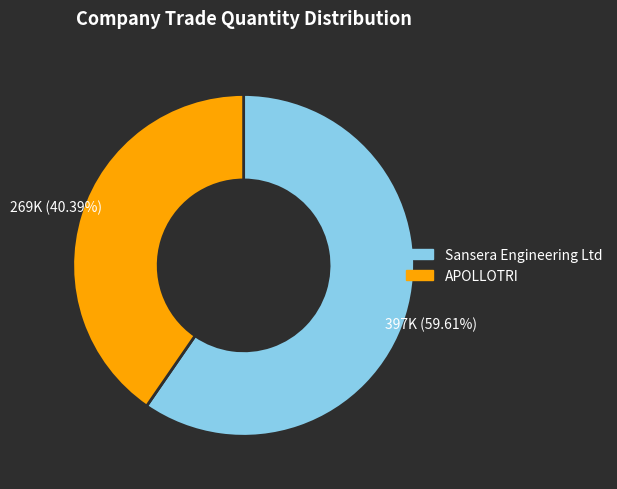

The APOLLOTRI slice represents 40% of the pie. True or false?

True